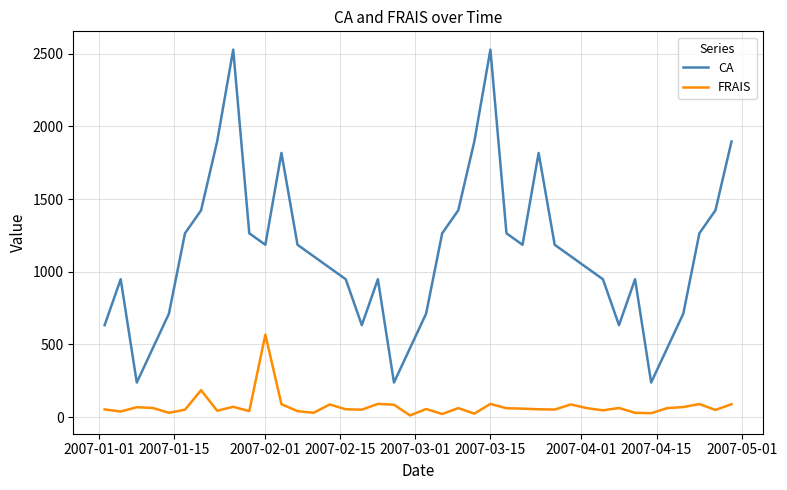

Which series has the widest spread of values?

CA